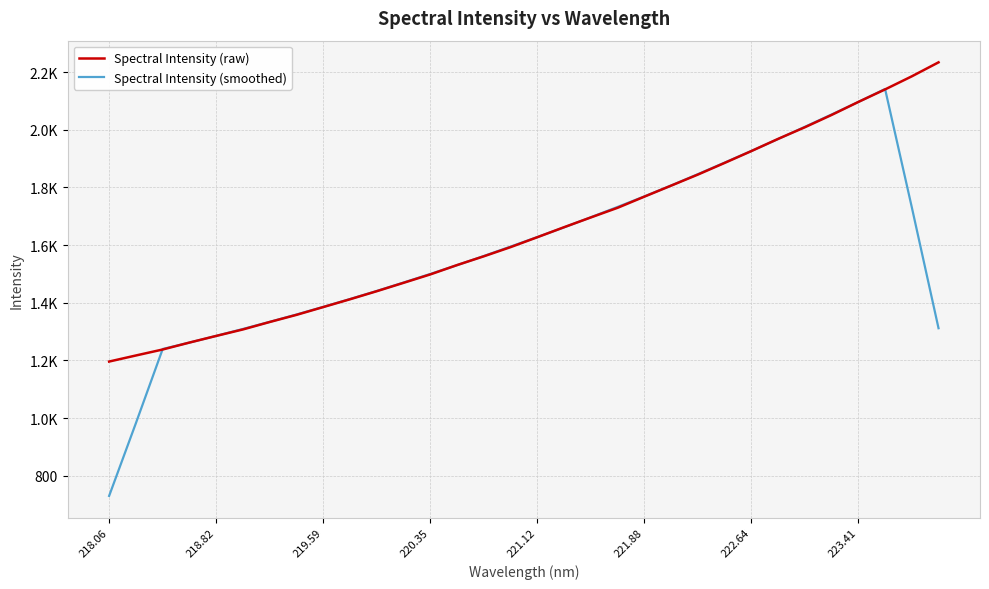

What are all the series names shown in the legend?

Spectral Intensity (raw), Spectral Intensity (smoothed)